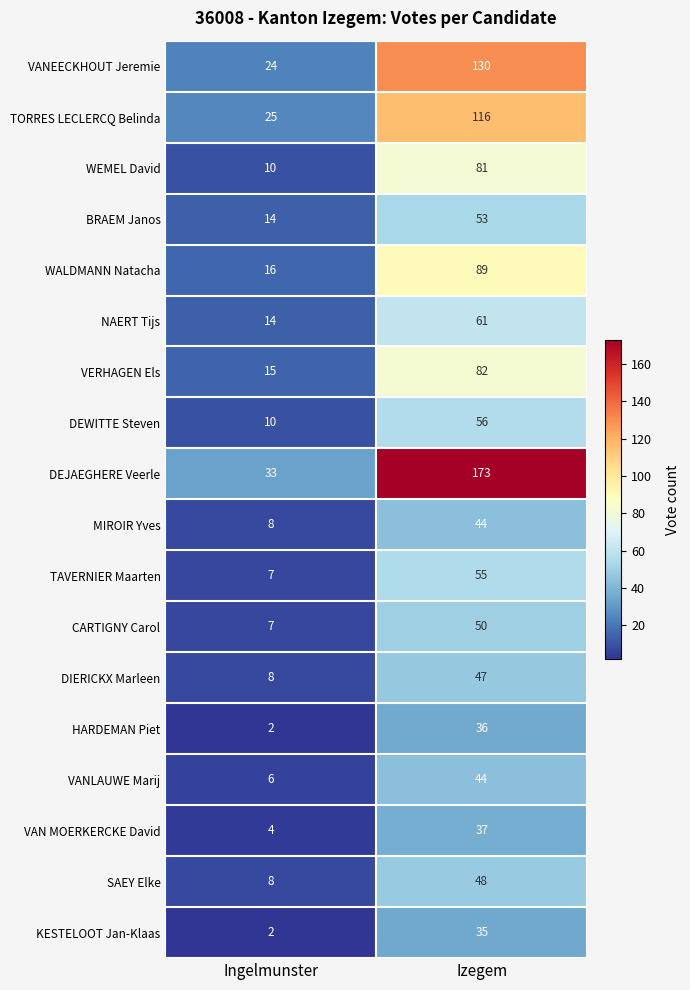

What is the total value across all series at Ingelmunster?

213